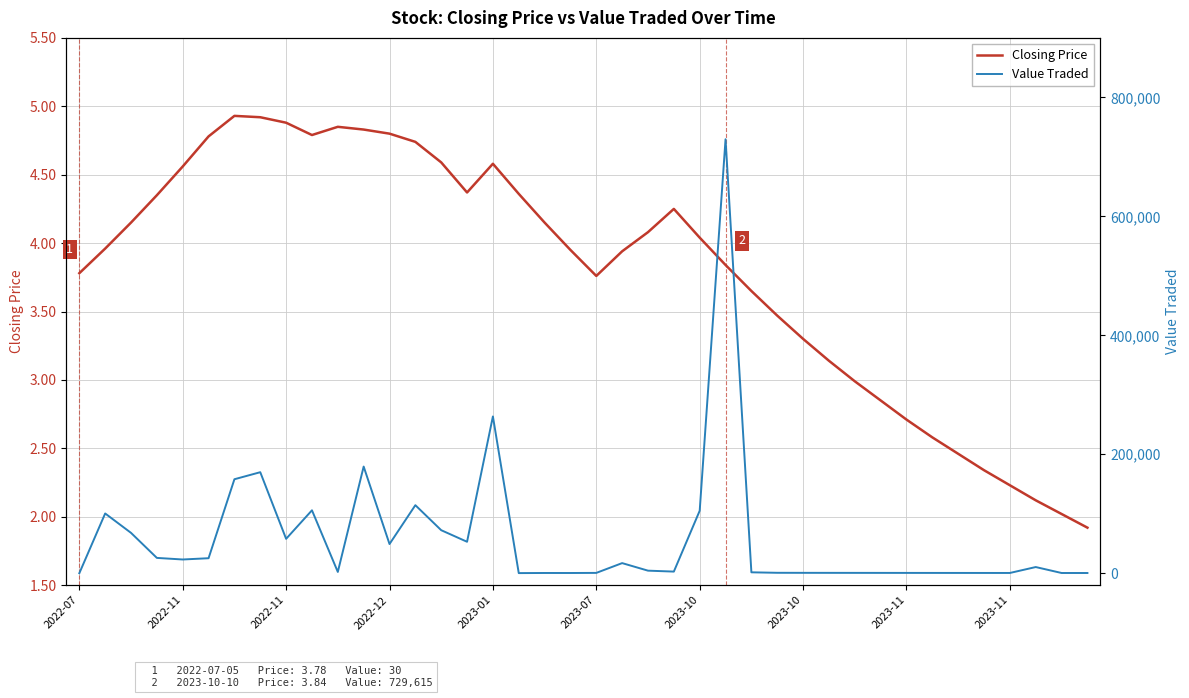

True or false: Value Traded and Closing Price intersect in this chart.

False